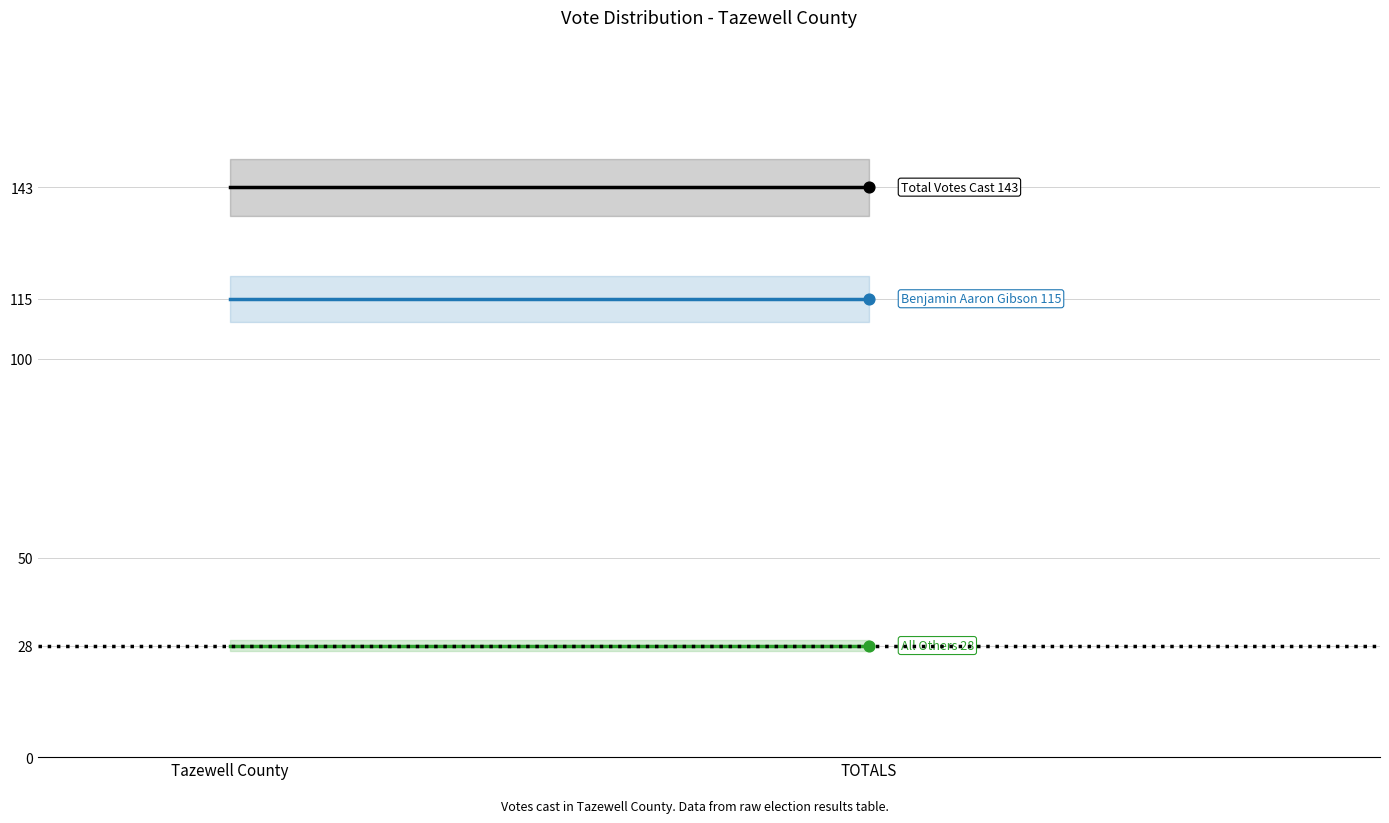

At which category is the sum across all series the highest?

Tazewell County